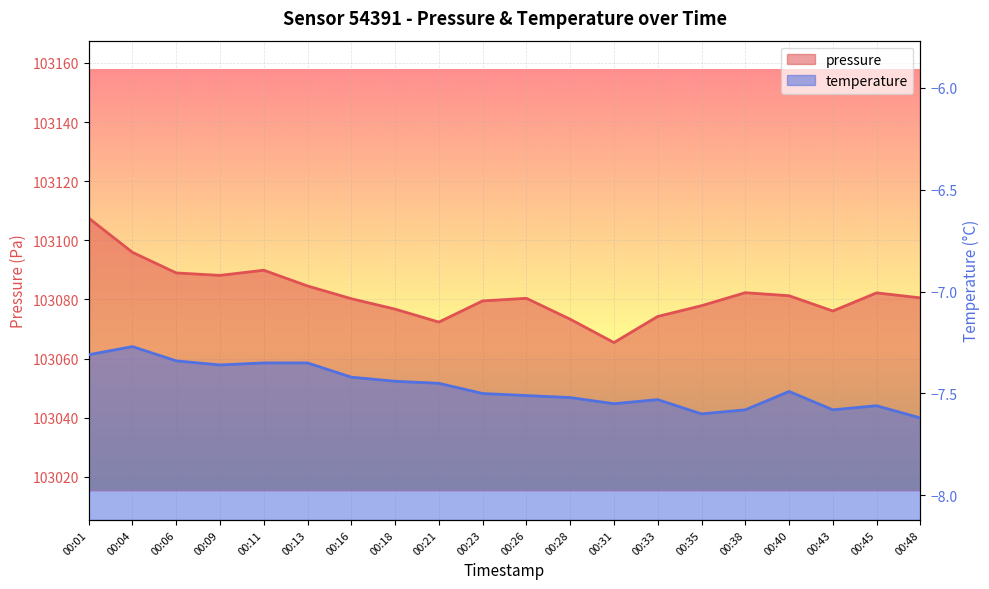

How many interior local valleys does the pressure_line series have?

4